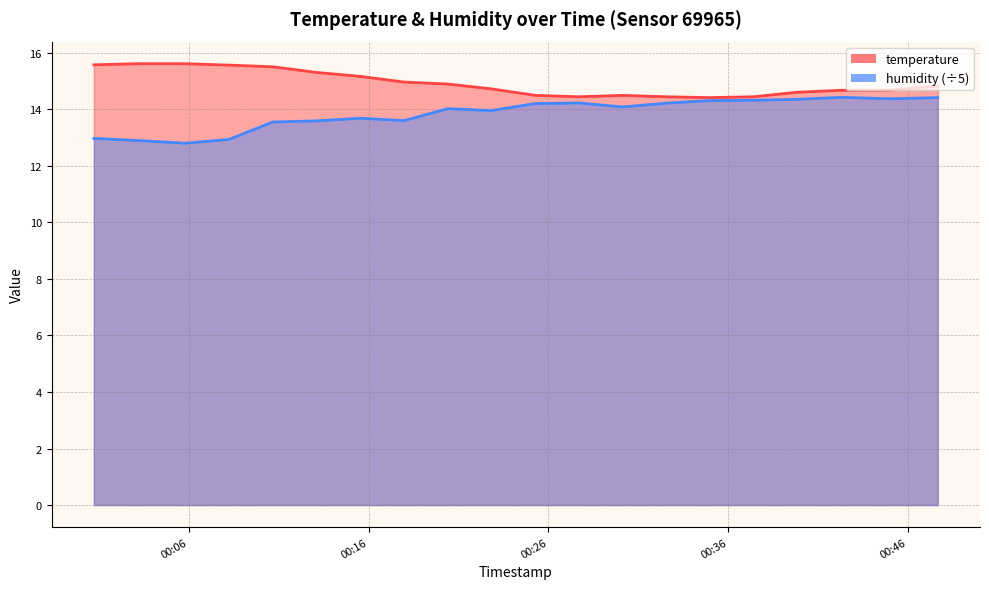

What is the average value of the temperature series?

14.9